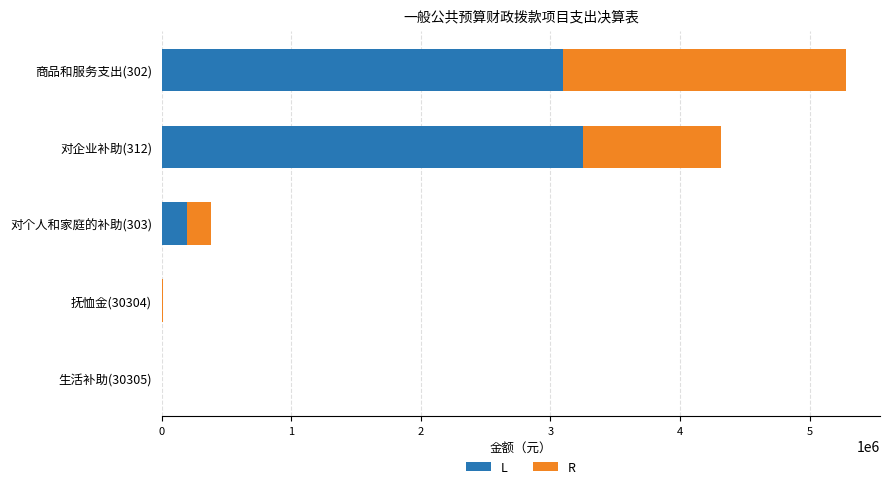

At which category is the sum across all series the highest?

商品和服务支出(302)